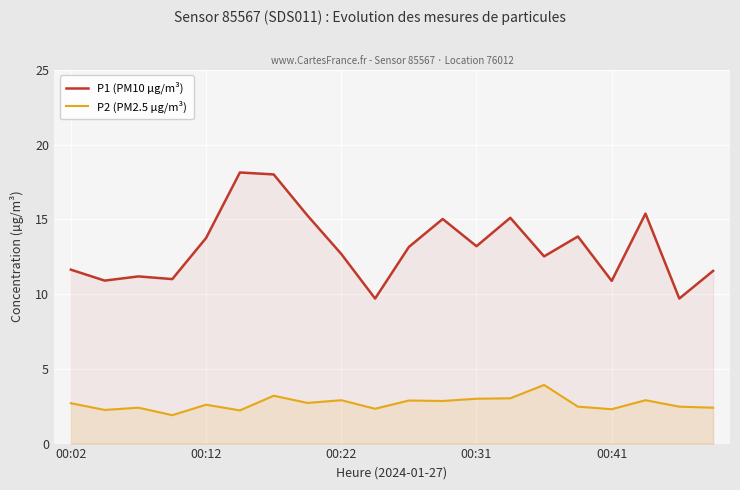

Reading right to left, extract all data points from this chart.

P1 (PM10 µg/m³): 11.6	9.7	15.4	10.9	13.8	12.5	15.1	13.2	15.0	13.2	9.7	12.7	15.2	18.0	18.1	13.8	11.0	11.2	10.9	11.6
P2 (PM2.5 µg/m³): 2.4	2.5	2.9	2.3	2.5	3.9	3.0	3.0	2.9	2.9	2.3	2.9	2.7	3.2	2.2	2.6	1.9	2.4	2.2	2.7